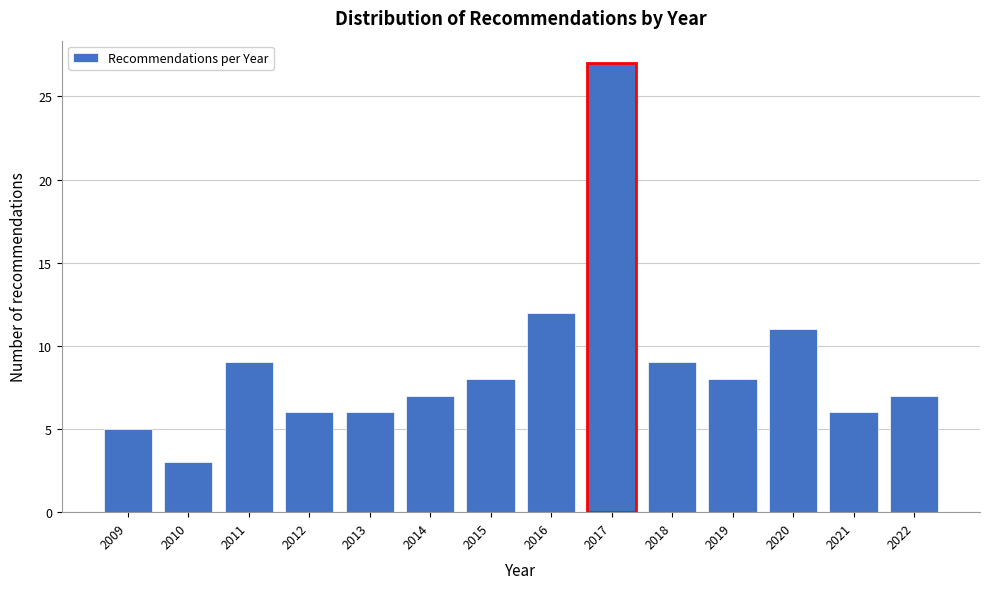

Reading right to left, list all the values displayed in this chart.

7	6	11	8	9	27	12	8	7	6	6	9	3	5